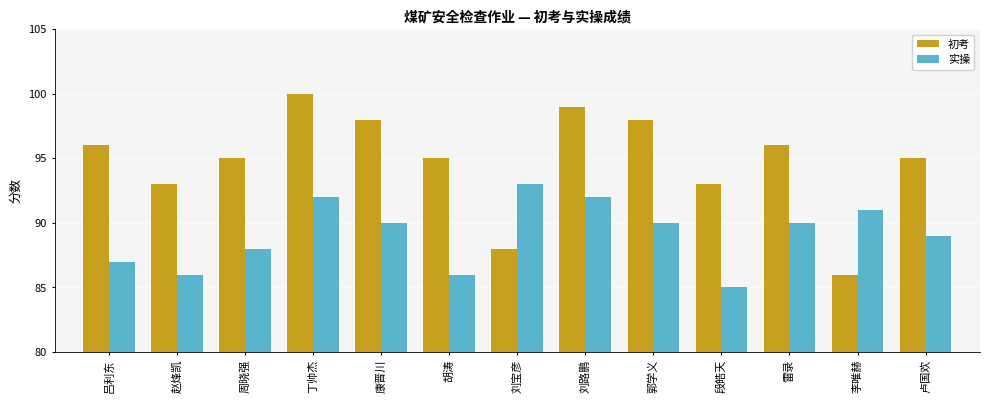

Reading right to left, transcribe all the data shown in this chart.

初考: 95	86	96	93	98	99	88	95	98	100	95	93	96
实操: 89	91	90	85	90	92	93	86	90	92	88	86	87